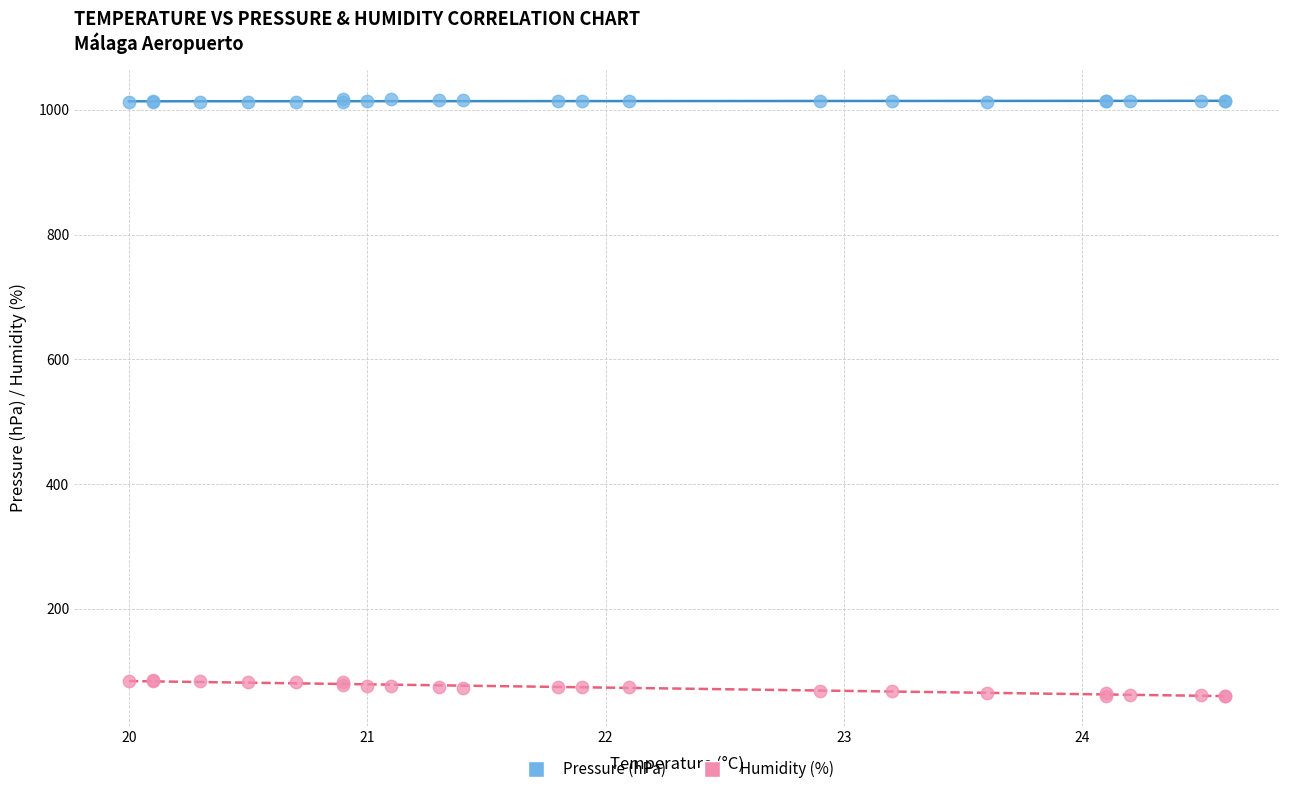

What is the X range (max minus min) for the scatter plot?

4.6